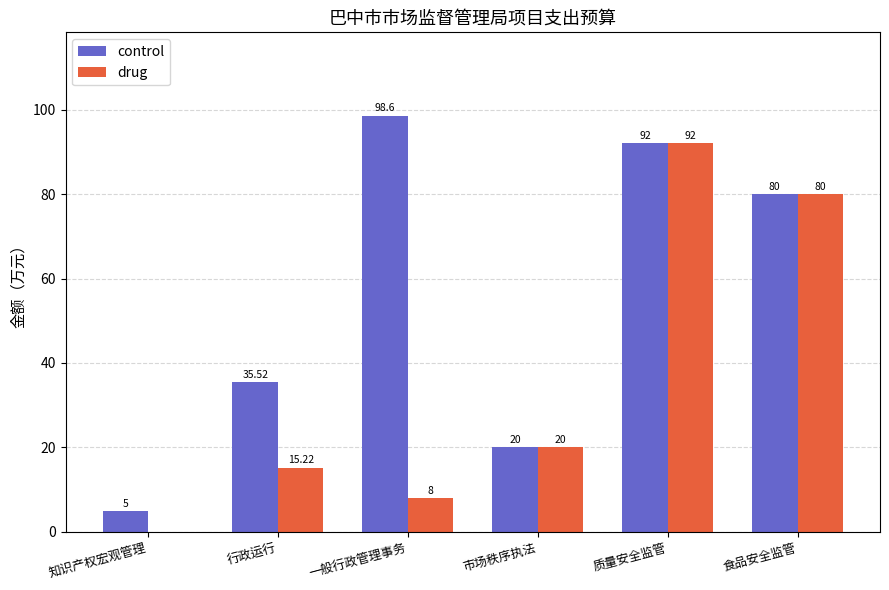

Where is control nearest to the value 51?

行政运行